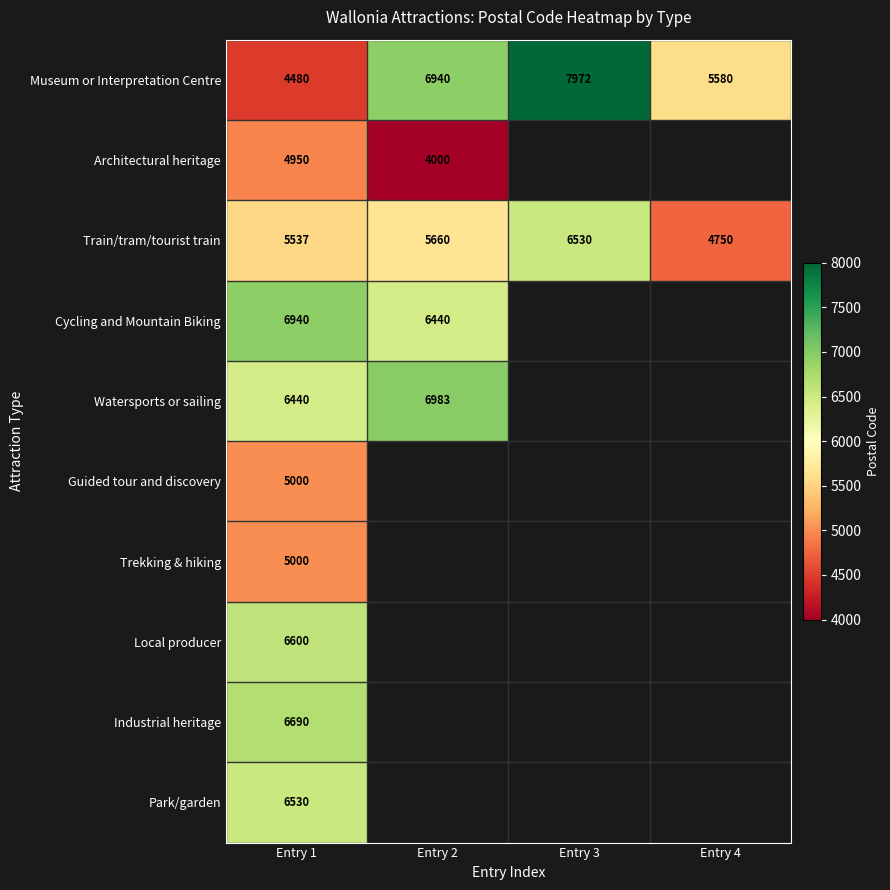

At which category is the sum across all series the highest?

Entry 1